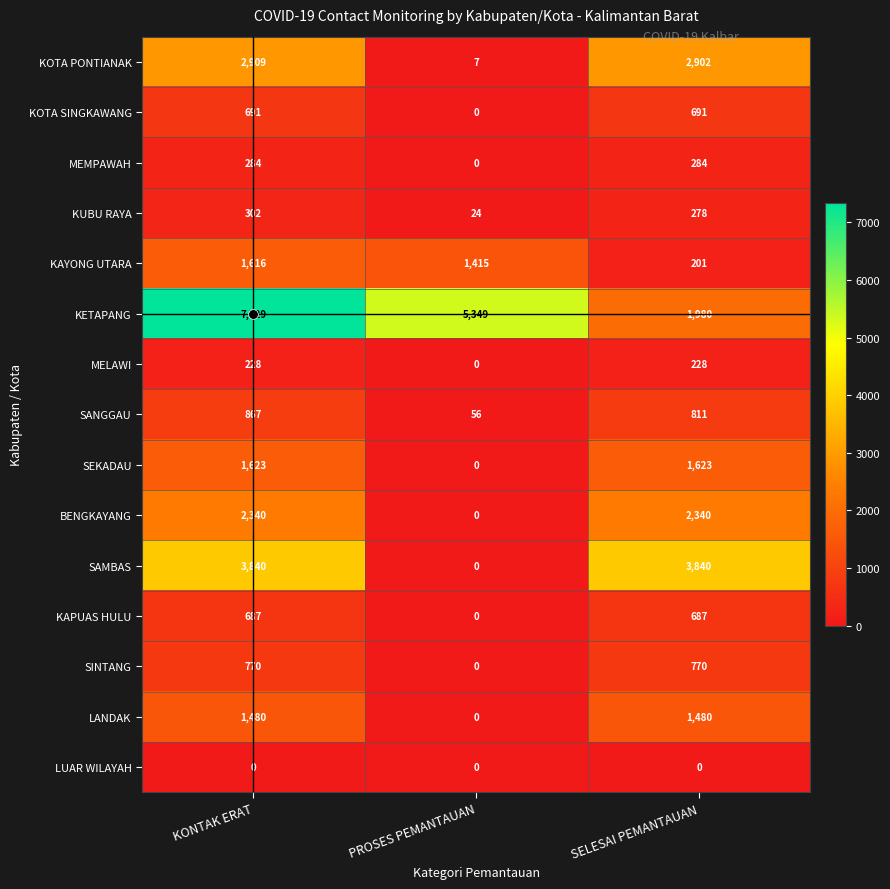

Which series has the largest total across all categories?

KETAPANG